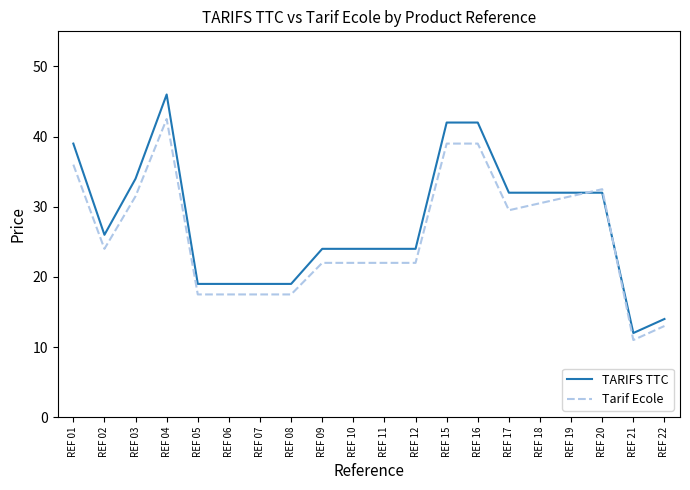

How many categories are shown in the chart?

20